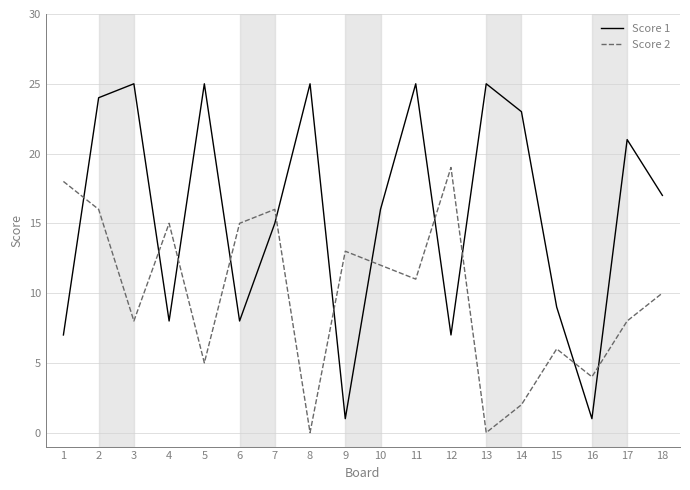

How many lines are shown in the chart?

2